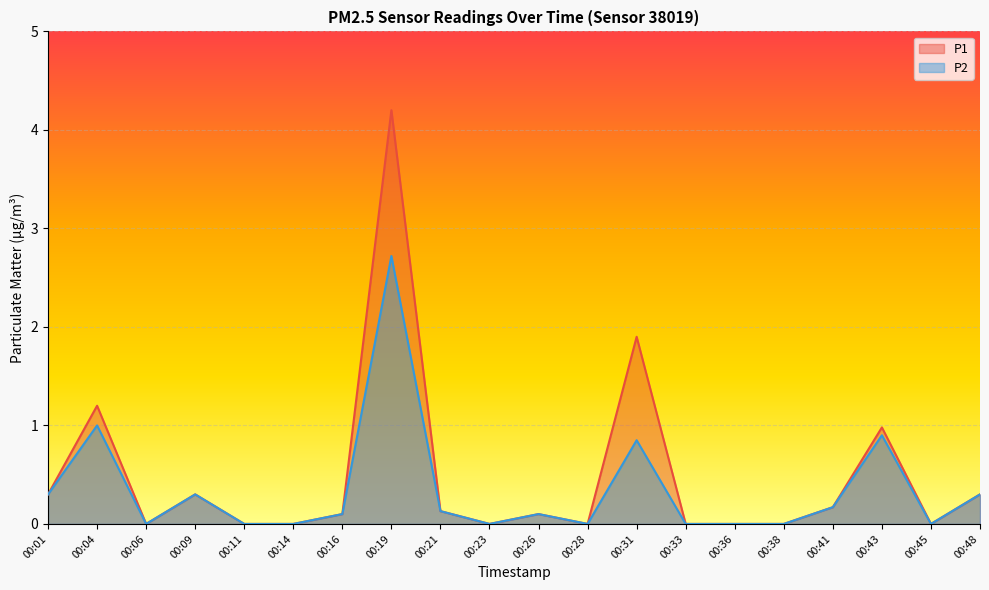

The P2 series shows 1.0 at 00:04. True or false?

True